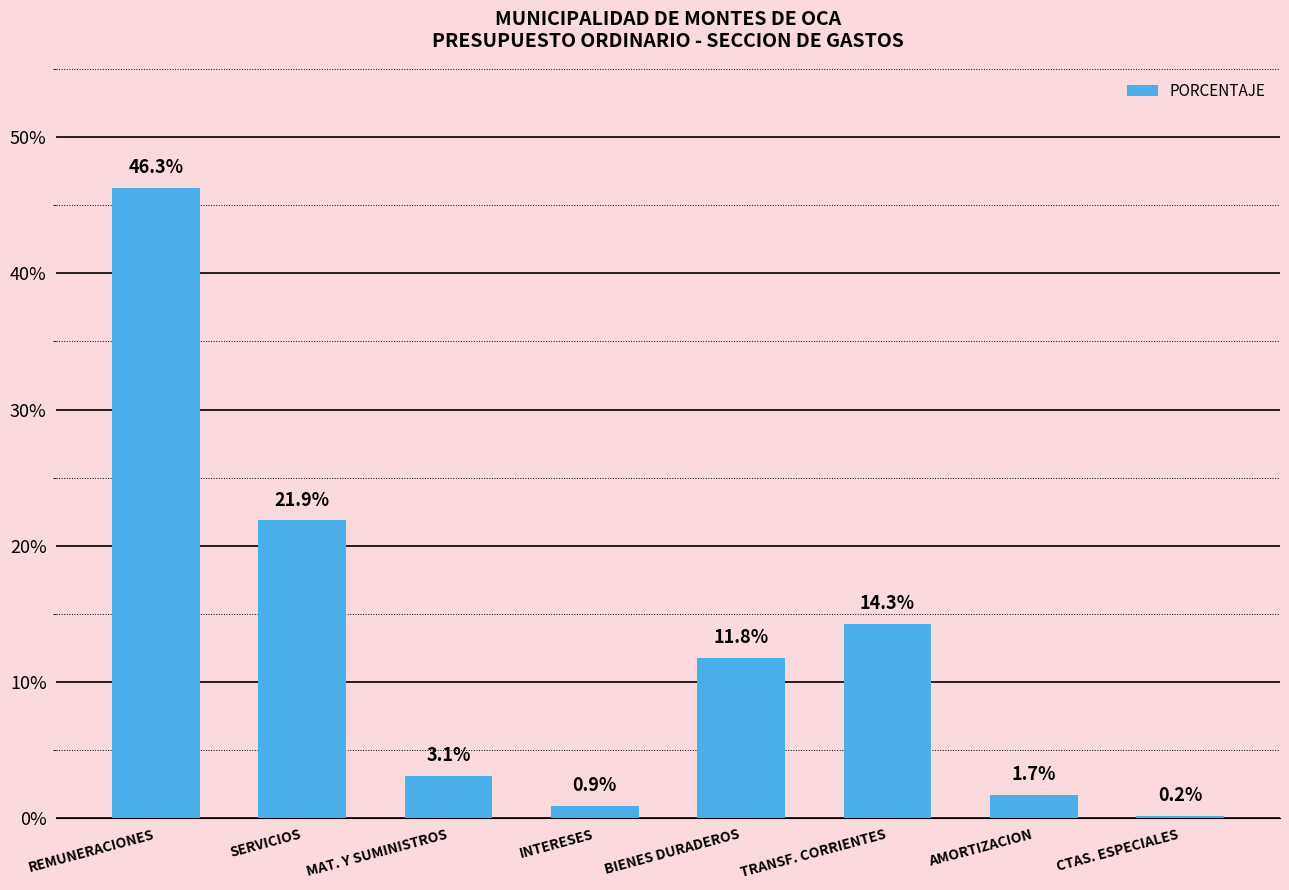

What is the sum of all values?

1.0